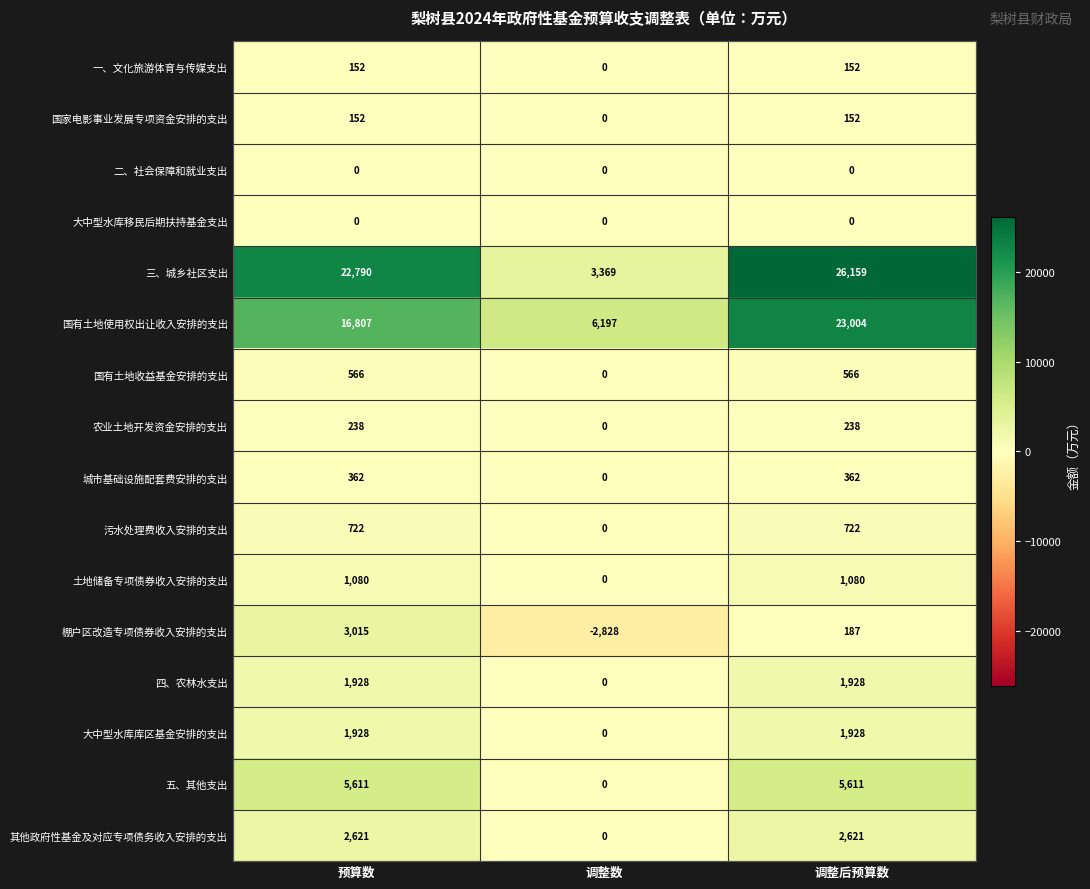

What is the maximum value shown in the chart?

26159